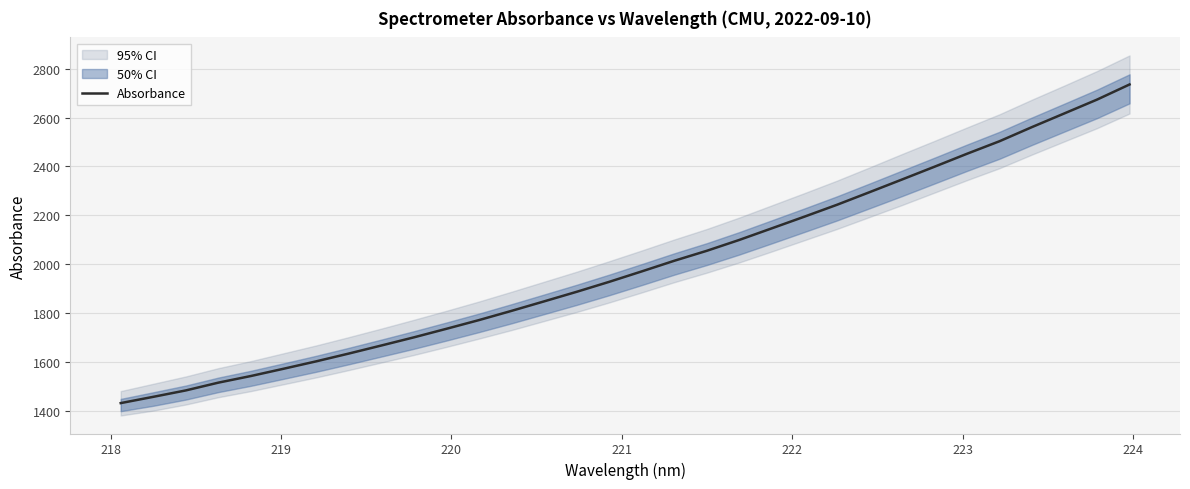

Does the chart have visible grid lines?

Yes